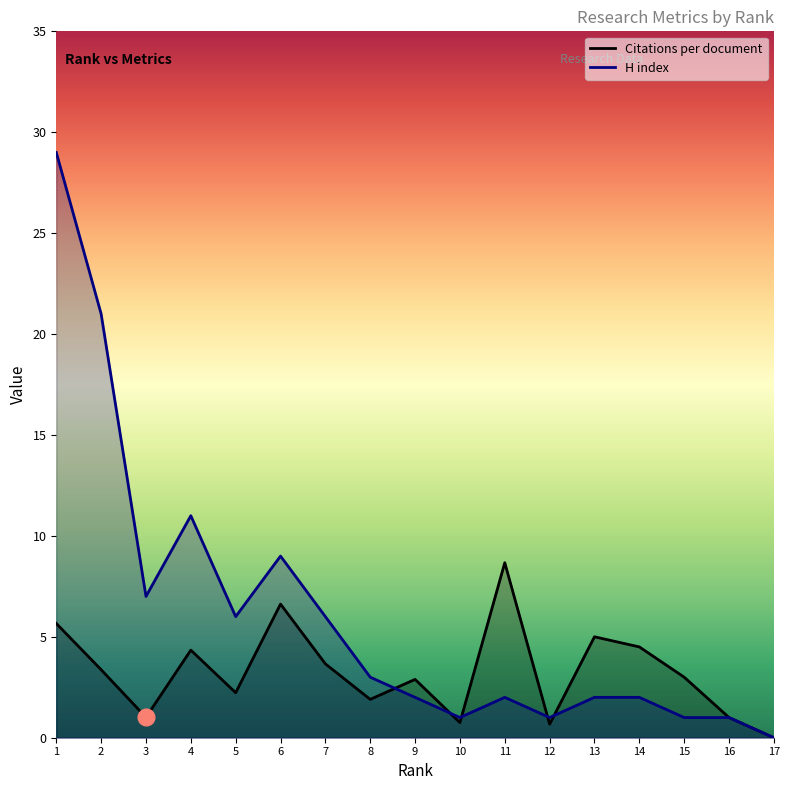

Which has a higher value, 1 or 2?

1